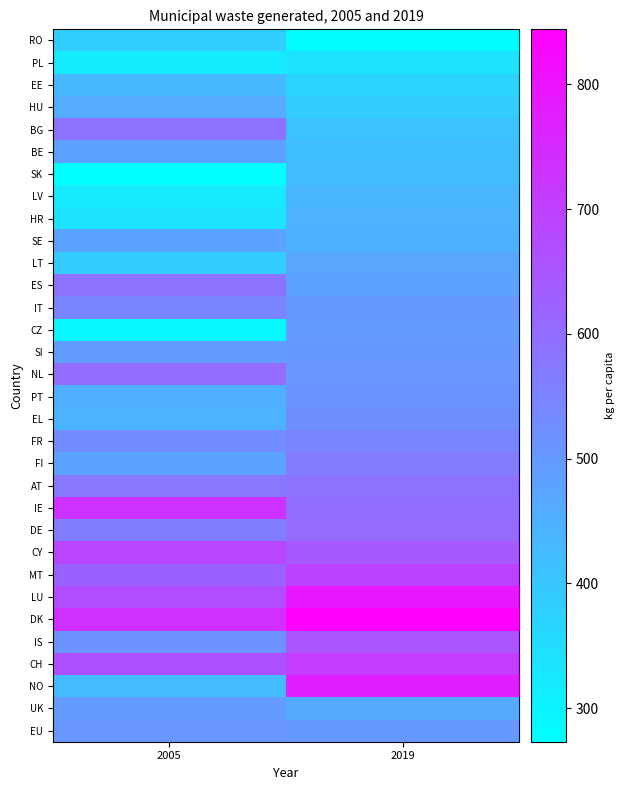

At 2019, list the series in order from smallest to largest.

RO, PL, EE, HU, BG, BE, SK, LV, HR, SE, UK, LT, ES, CZ, EU, IT, SI, NL, PT, EL, FR, FI, AT, IE, DE, CY, IS, MT, CH, NO, LU, DK